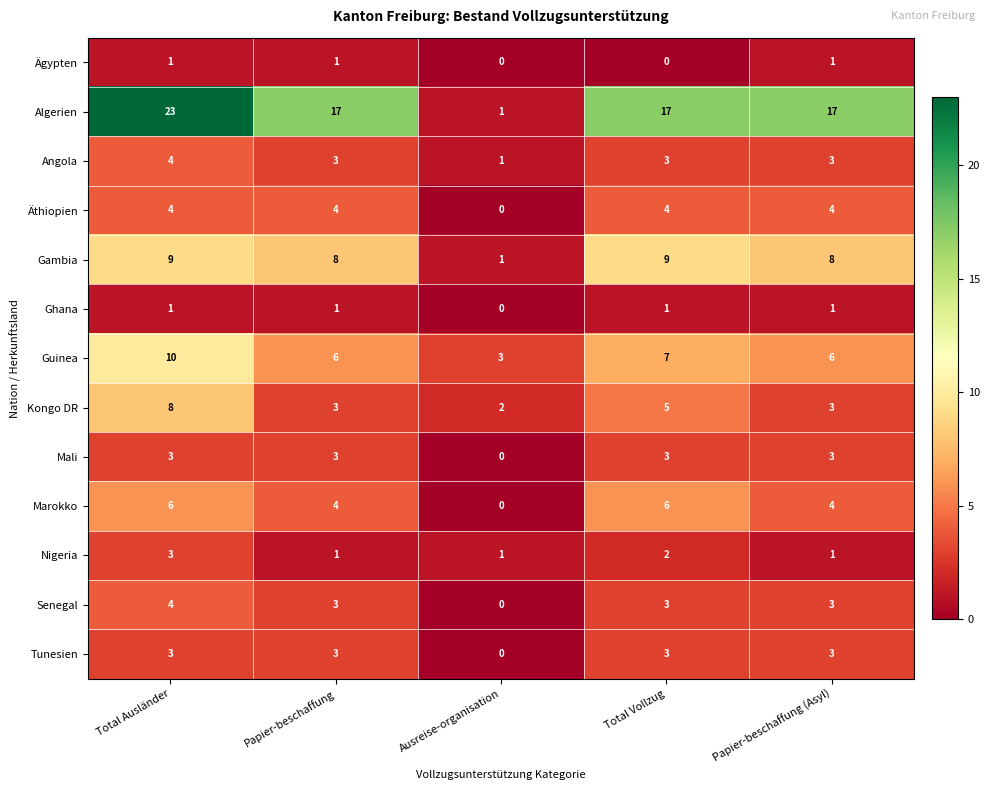

What is the difference between the Senegal values at Ausreise-organisation and Papier-beschaffung?

3